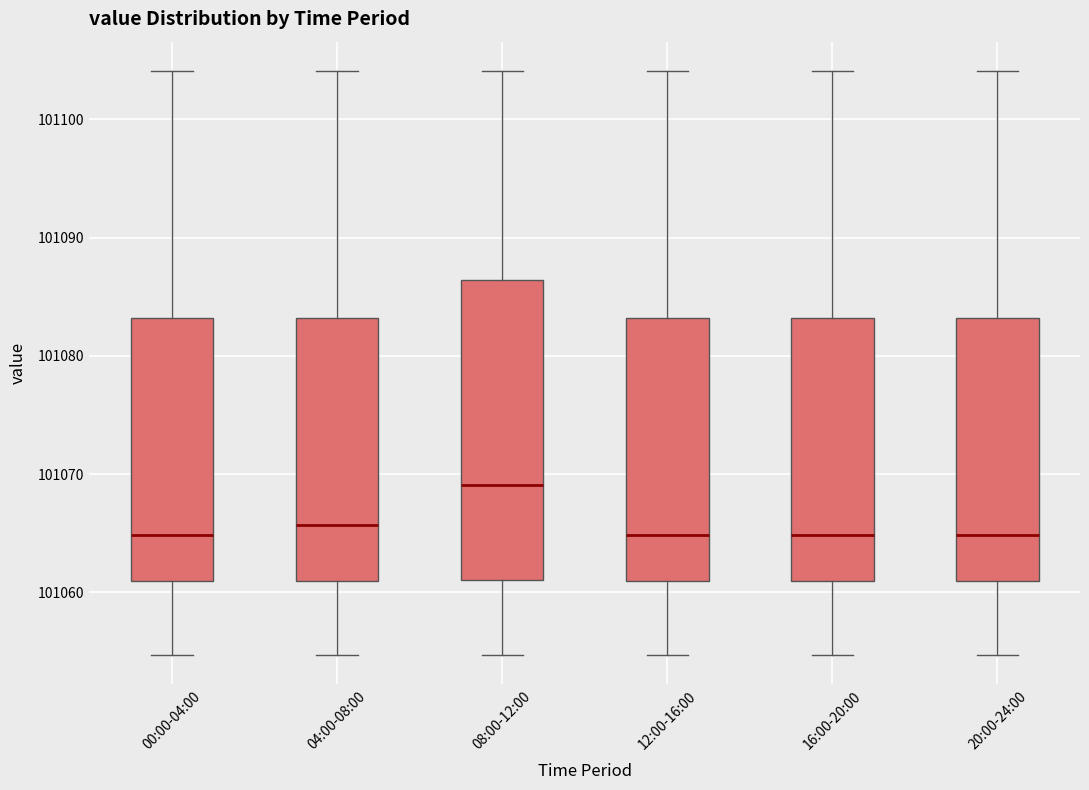

Comparing the boxes themselves (not the whiskers), which one is the tallest?

08:00-12:00